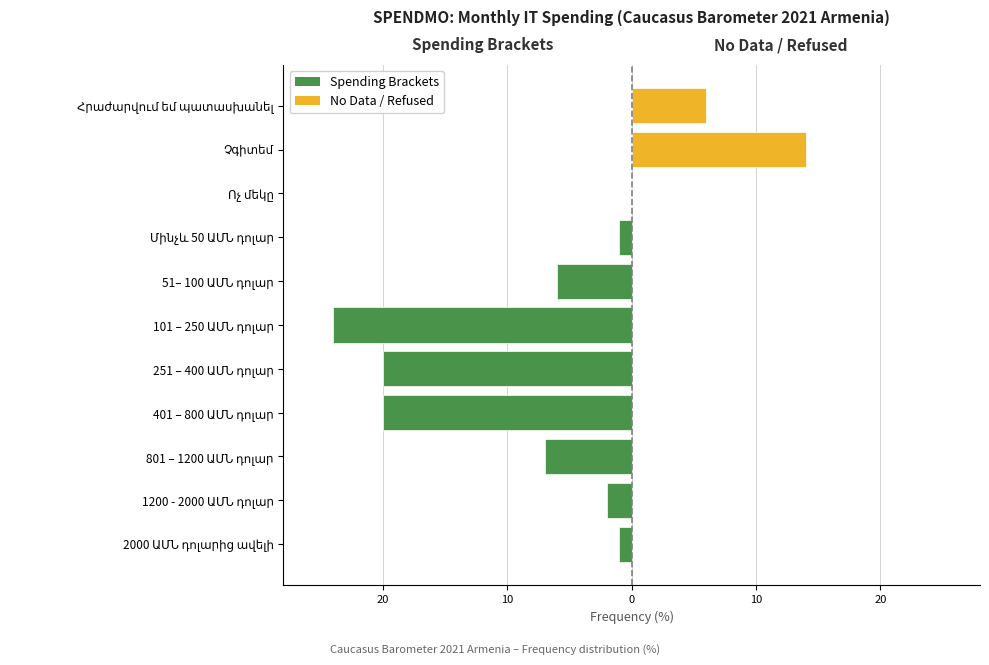

The value at 2000 ԱՄՆ դոլարից ավելի is 1. True or false?

False